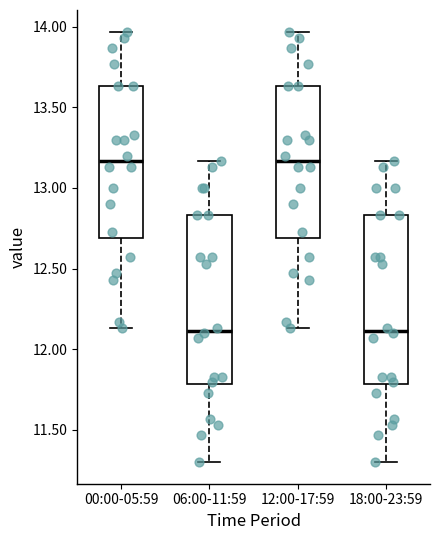

Reading left to right, read every box against the y-axis: the position of its median line, the range the box covers, and the ends of its whiskers. The values are not printed on the chart, so give them approximately, as read against the axis.

00:00-05:59: median 13.15, box 12.70 to 13.65, whiskers 12.15 to 13.95
06:00-11:59: median 12.10, box 11.80 to 12.85, whiskers 11.30 to 13.15
12:00-17:59: median 13.15, box 12.70 to 13.65, whiskers 12.15 to 13.95
18:00-23:59: median 12.10, box 11.80 to 12.85, whiskers 11.30 to 13.15